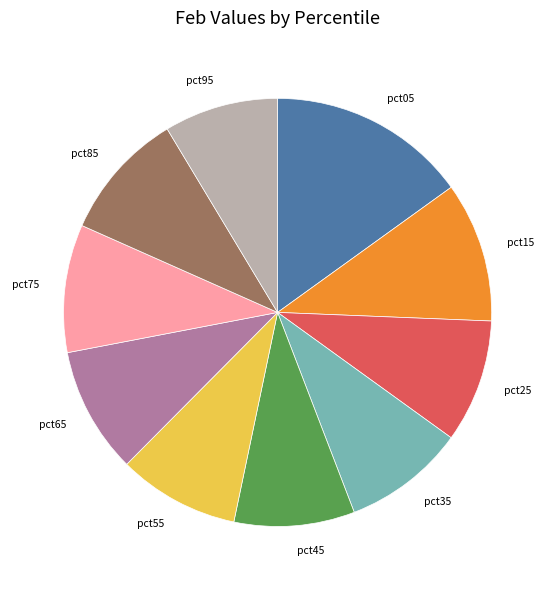

The pct45 slice represents 9% of the pie. True or false?

True